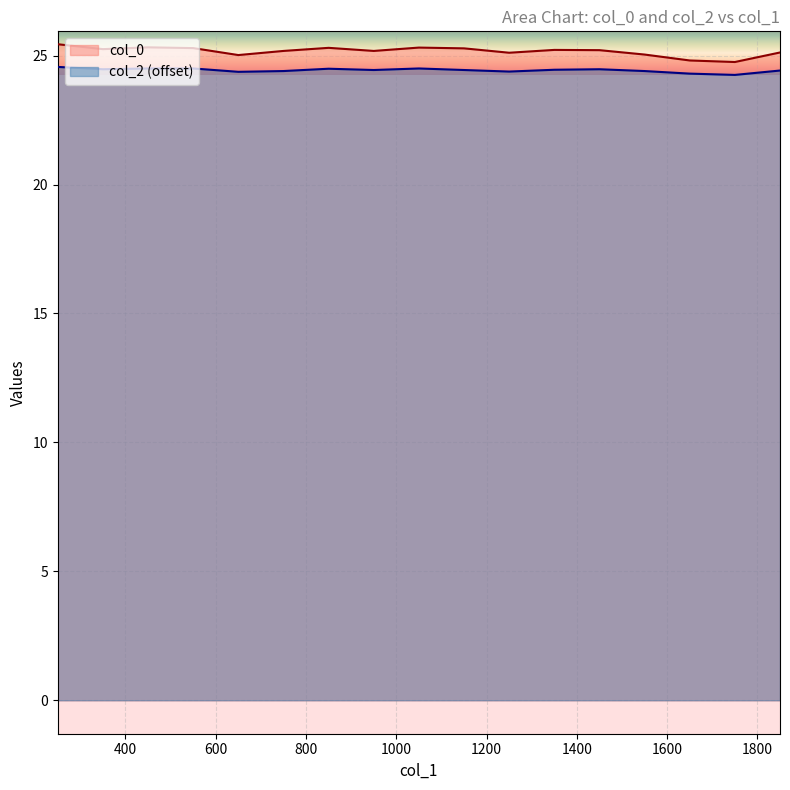

True or false: col_0 and col_2 cross at least once.

False